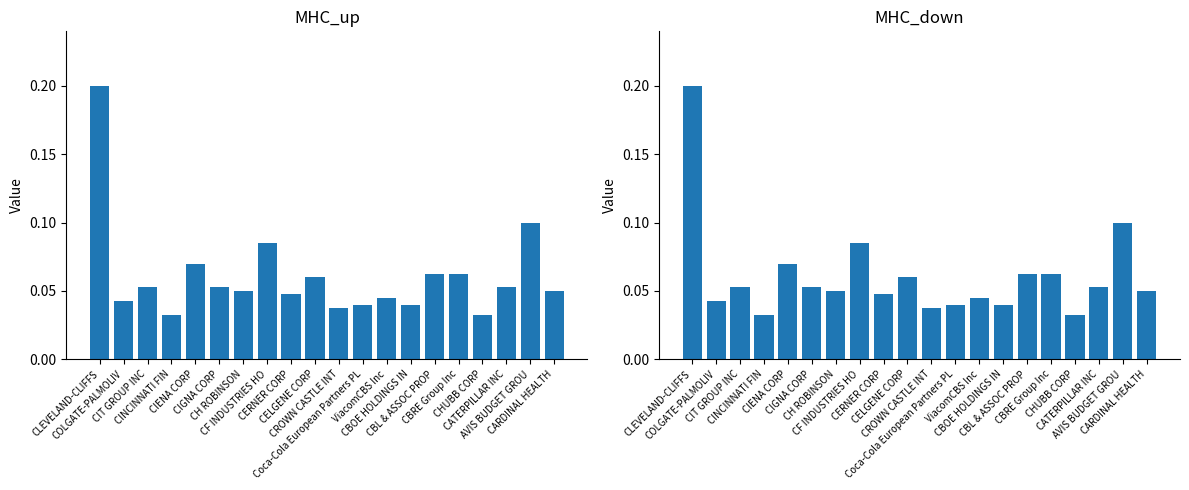

Which series has the largest total across all categories?

MHC_up